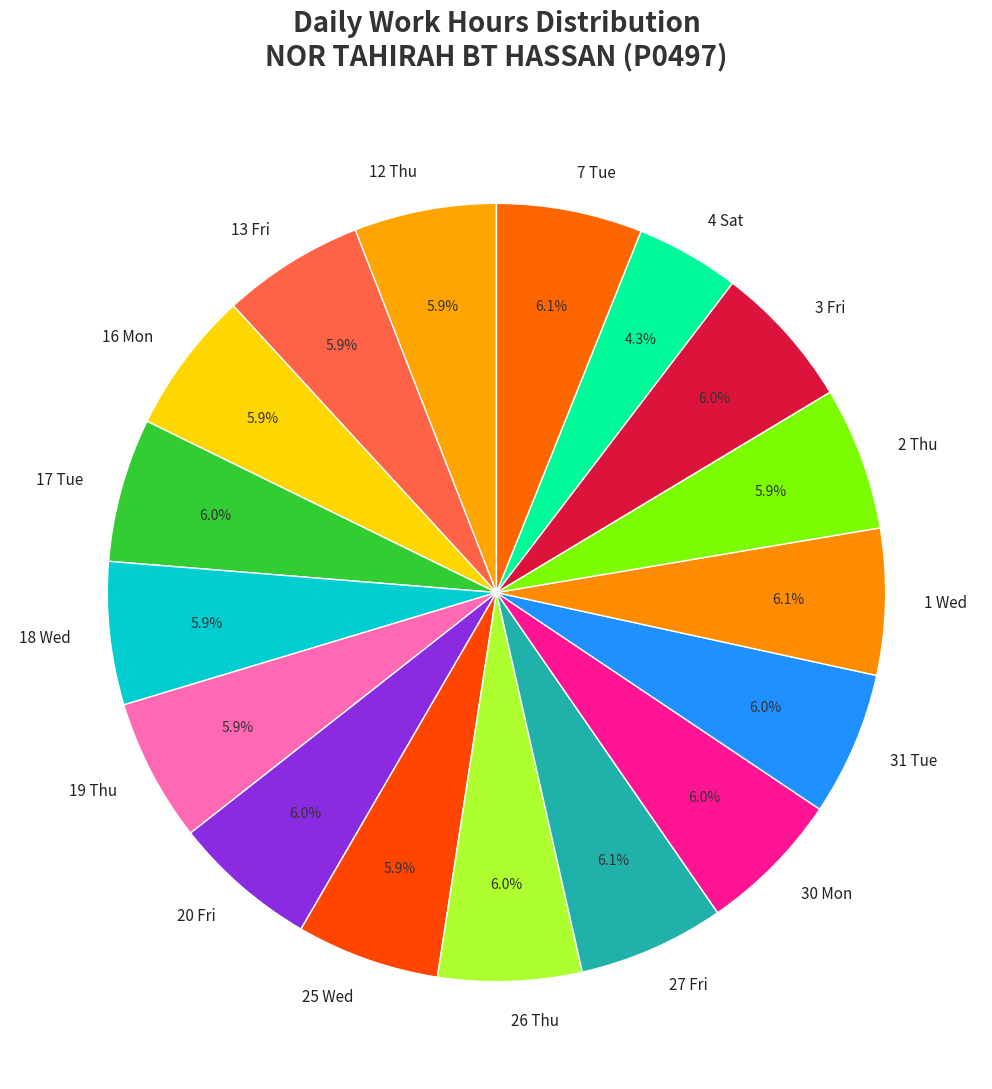

What percentage do 27 Fri and 16 Mon together represent?

12.0%